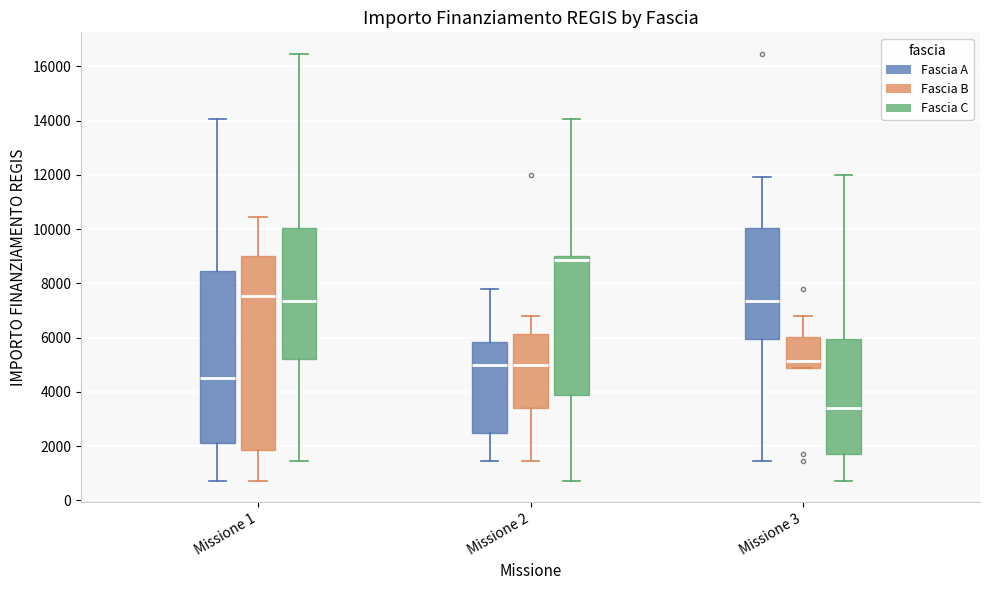

Which box's median line is the highest?

Missione 2 (Fascia C)